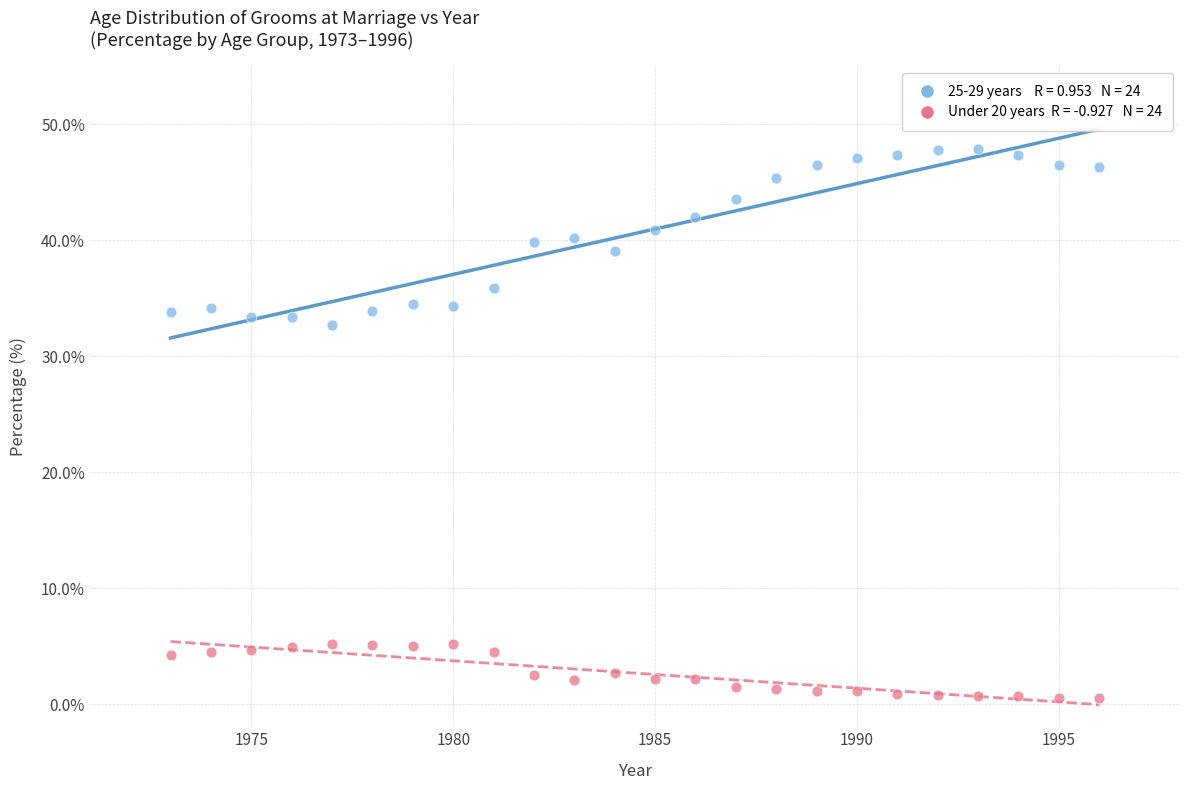

Across all series, what Y value is closest to 24?

32.7